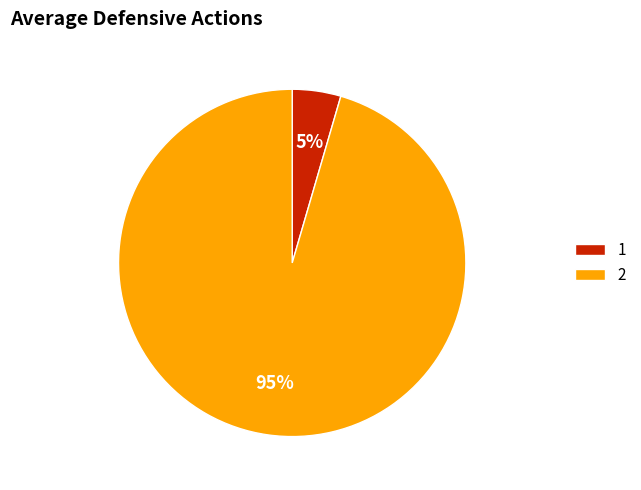

What percentage is the 1 slice, to the nearest percent?

5%